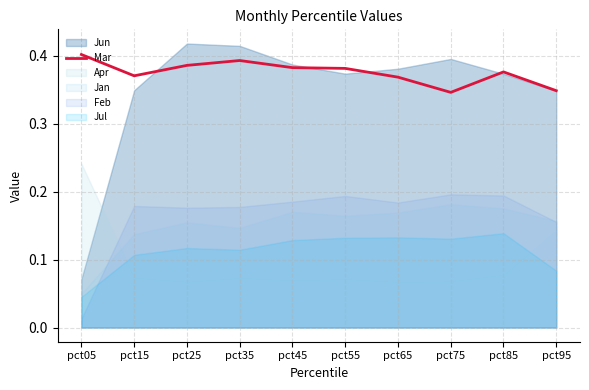

At which label is the value closest to 0?

pct75